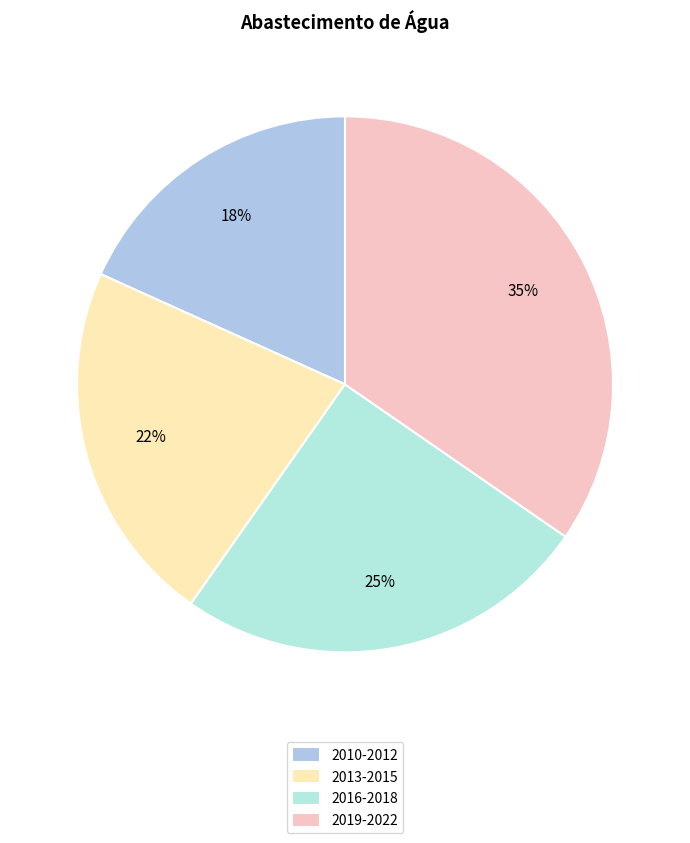

Which category has the smallest portion of the pie?

2010-2012